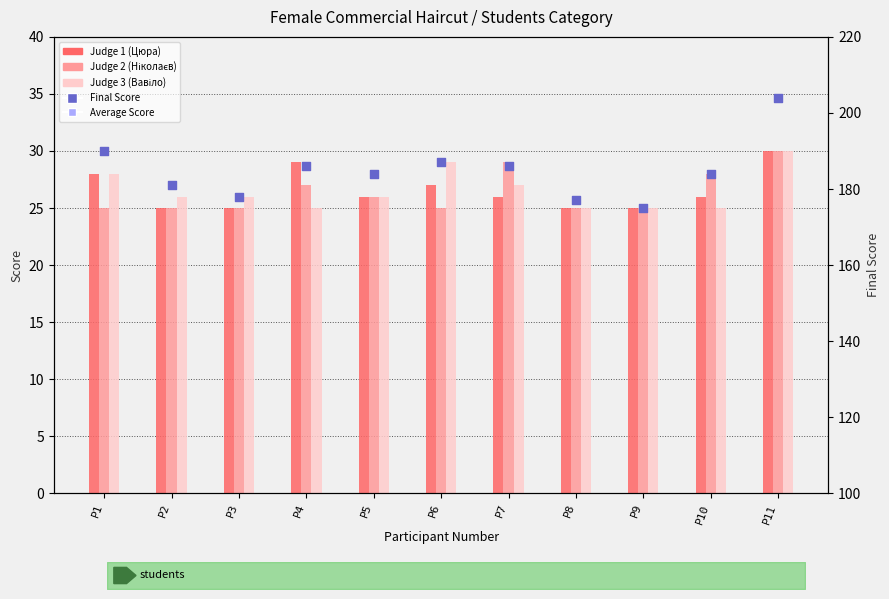

Which series reaches the minimum Y coordinate?

Judge 1 (Цюра)